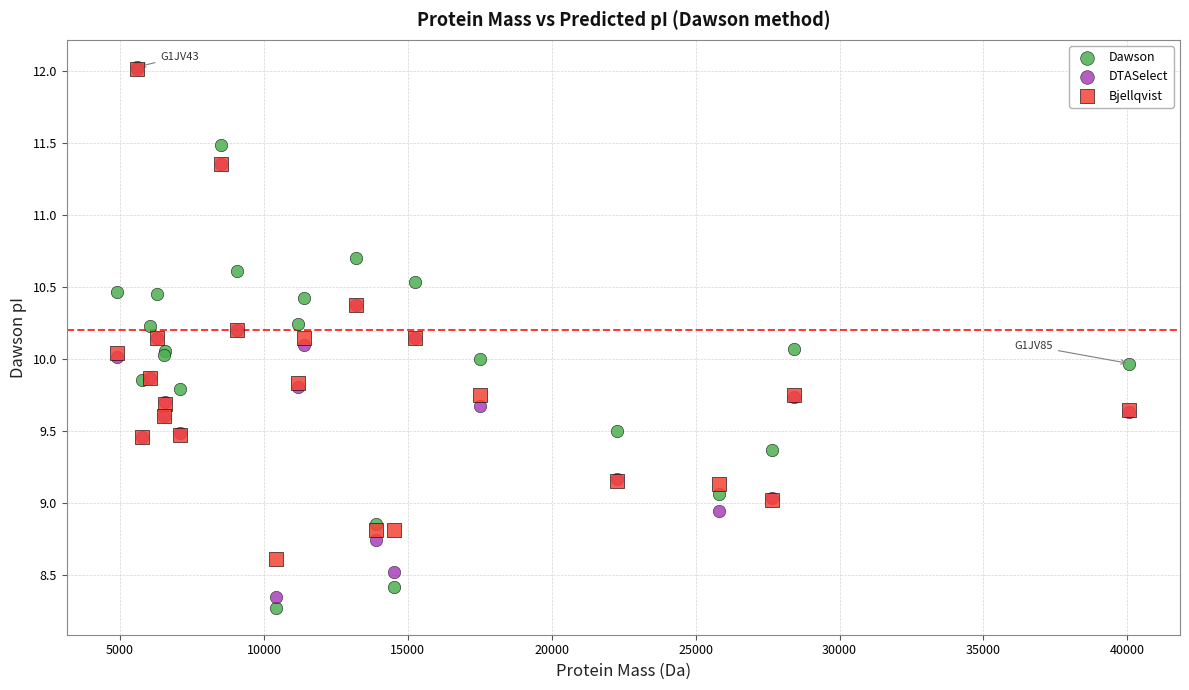

What are all the series names shown in the legend?

Dawson, DTASelect, Bjellqvist